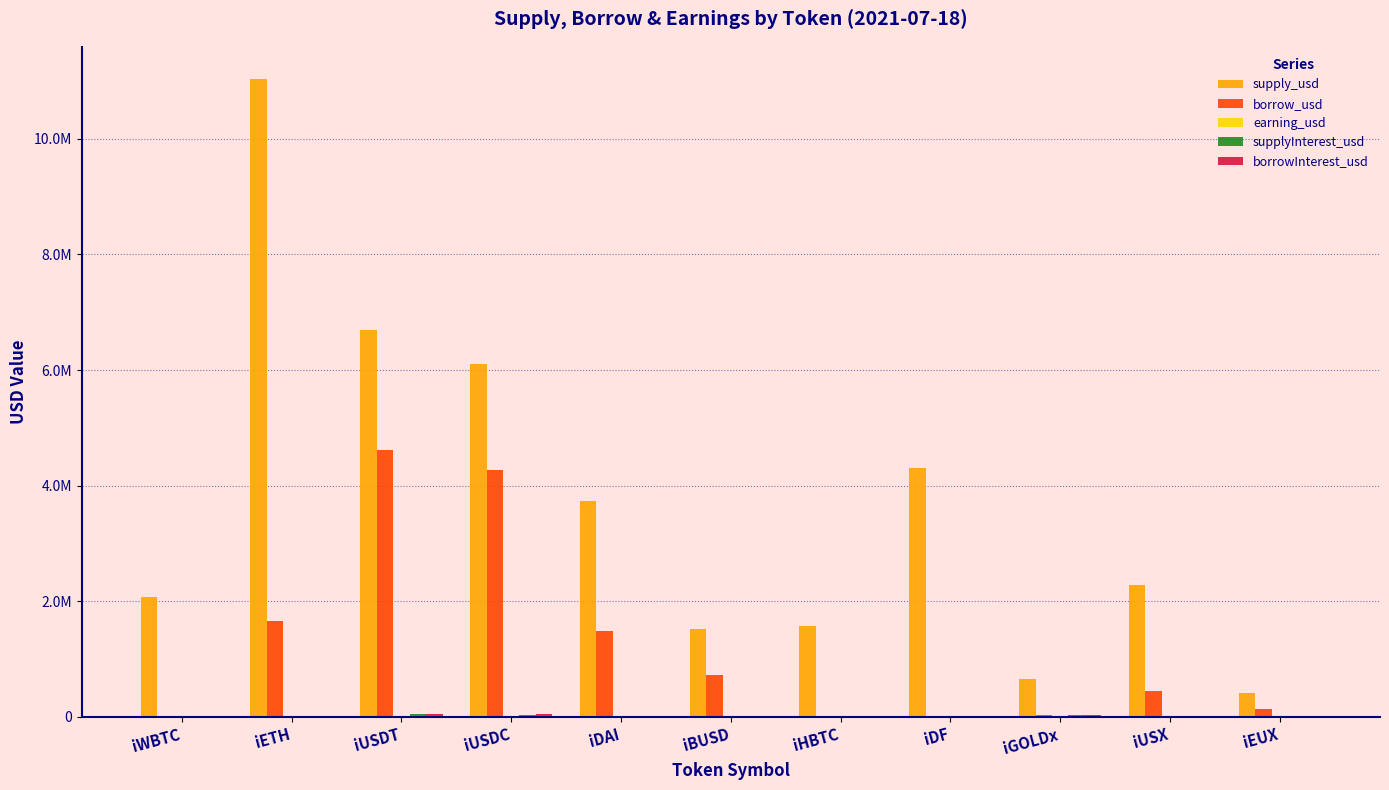

Are the bars grouped side by side (vs. stacked)?

Yes